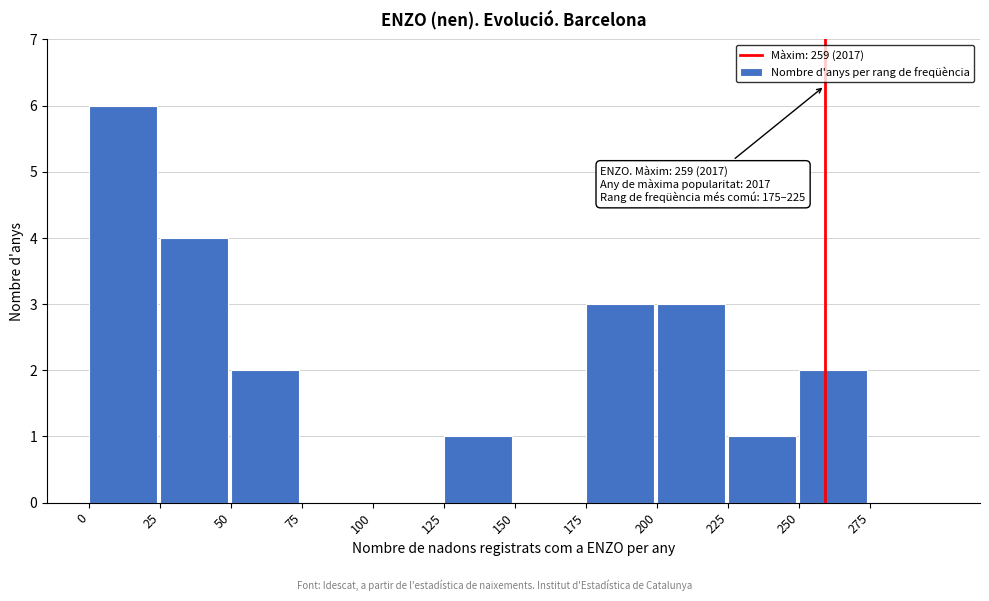

Over which range of the x-axis is the bar tallest?

0 to 25